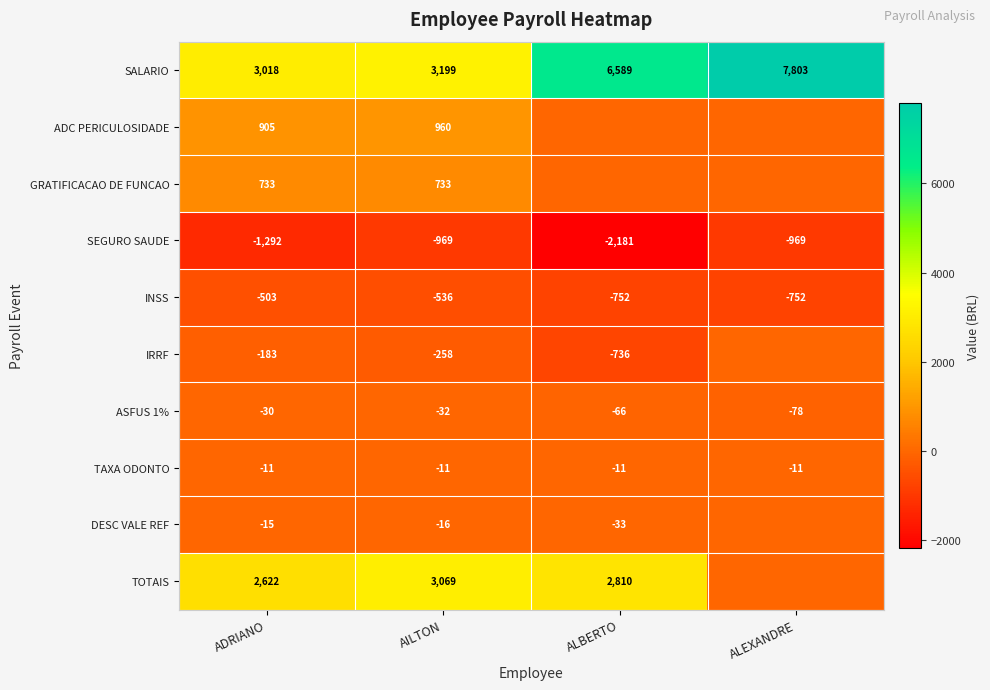

At which category does the chart reach its peak across all series?

ALEXANDRE